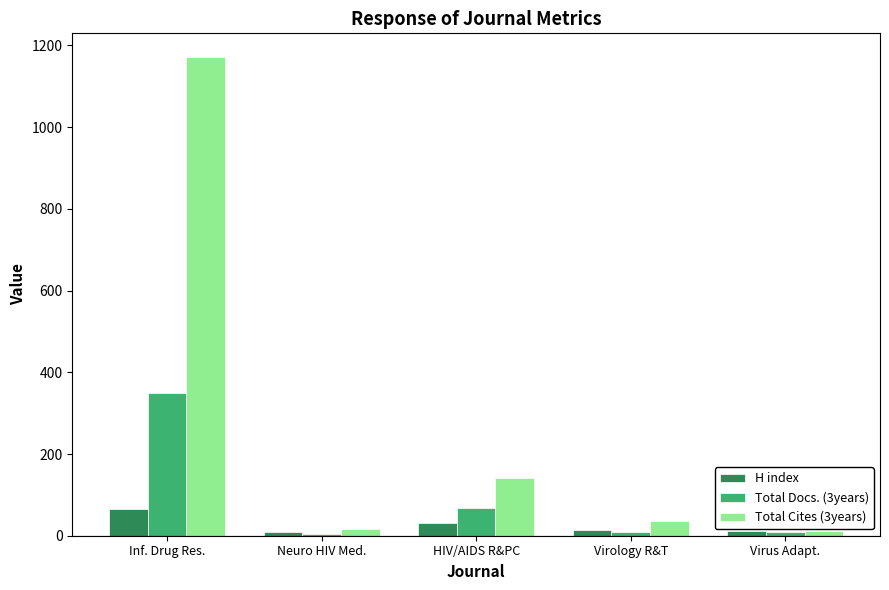

How many bars are there in total?

15